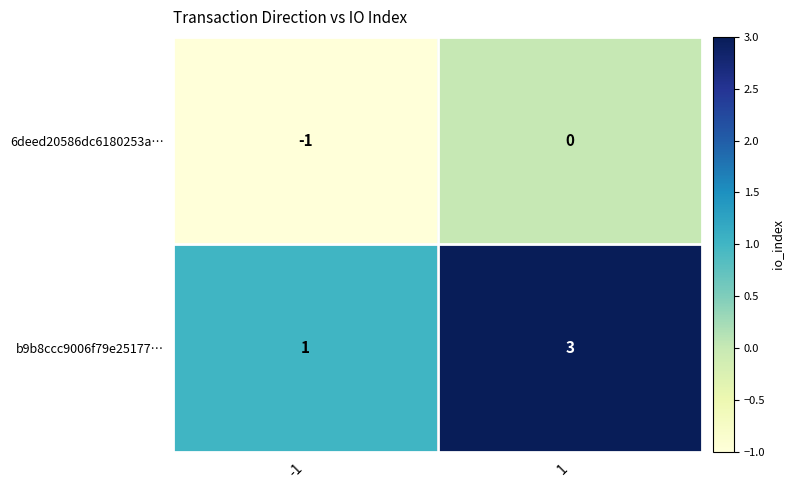

Which label corresponds to the largest value in the chart?

1